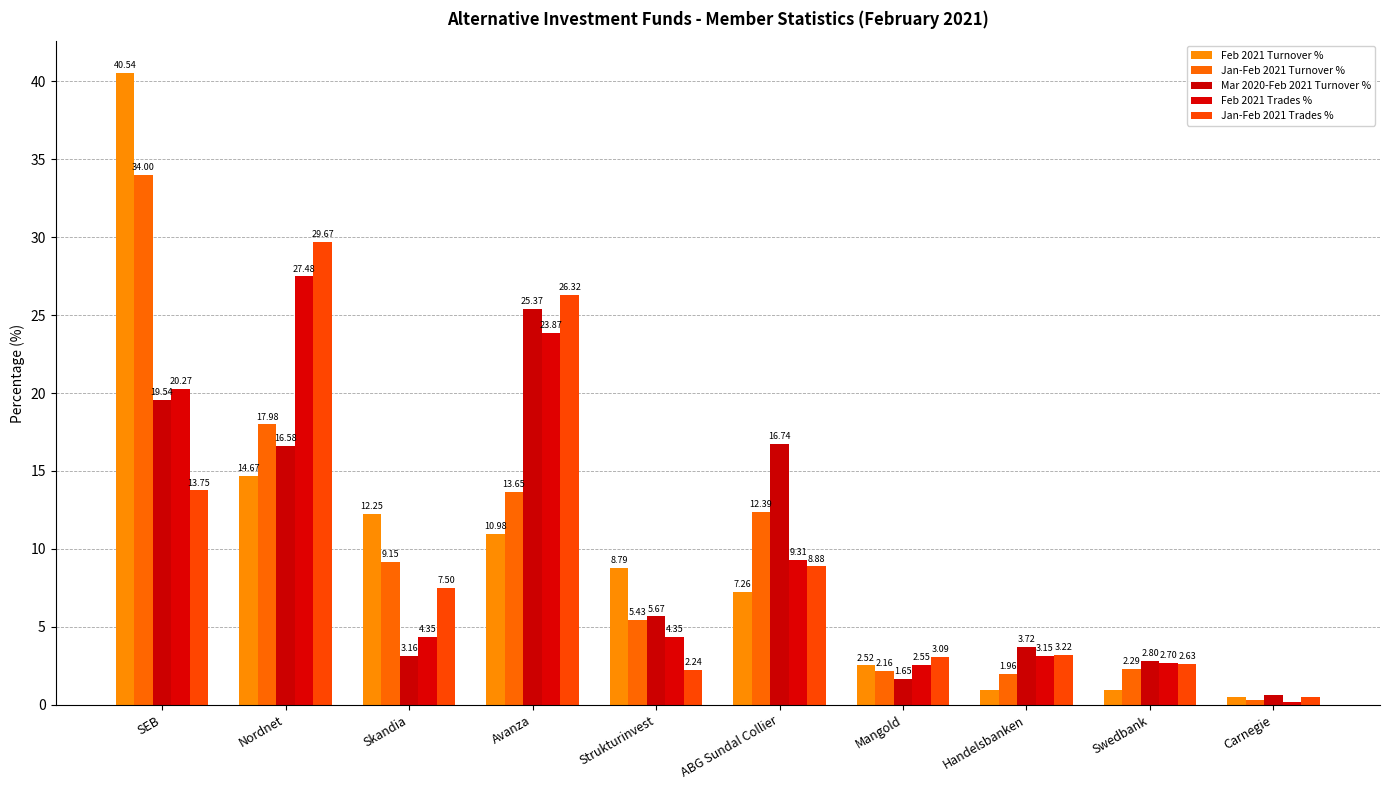

What is the sum of all Mar 2020-Feb 2021 Turnover % values?

95.9